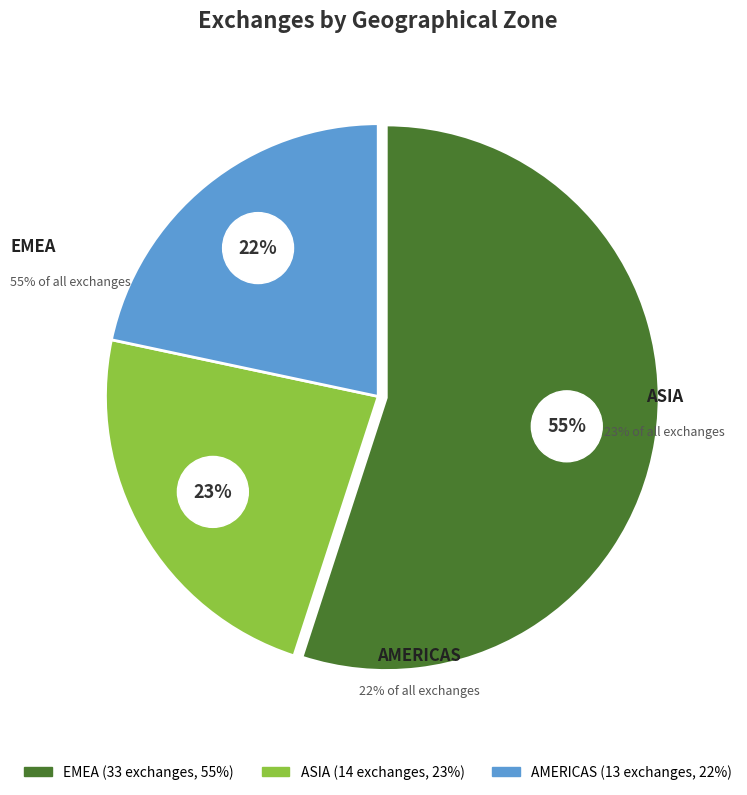

Which has a higher value, EMEA or AMERICAS?

EMEA